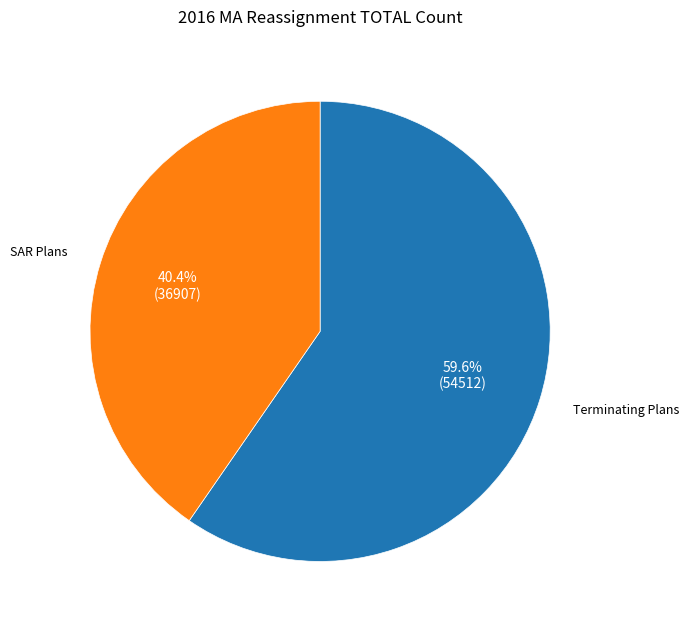

Which slice is the smallest?

SAR Plans